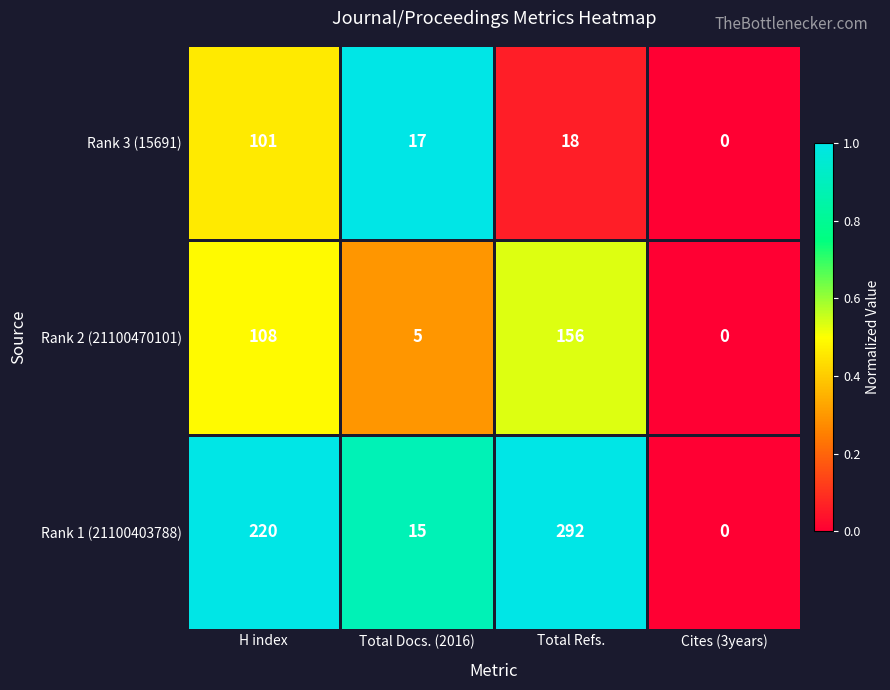

Reading left to right, list all the values displayed in this chart.

Rank 3 (15691): 101	17	18	0
Rank 2 (21100470101): 108	5	156	0
Rank 1 (21100403788): 220	15	292	0